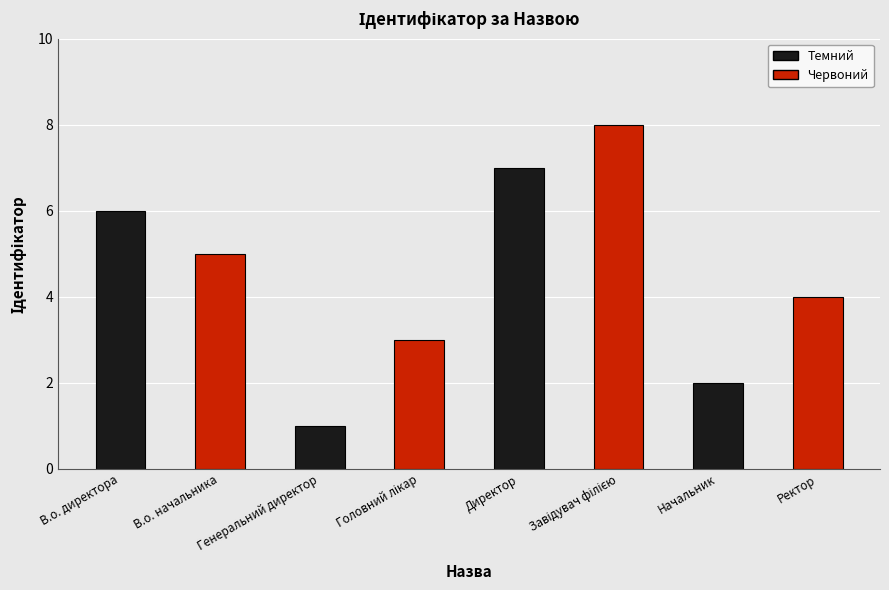

Count the values in the range 3 to 7.

5